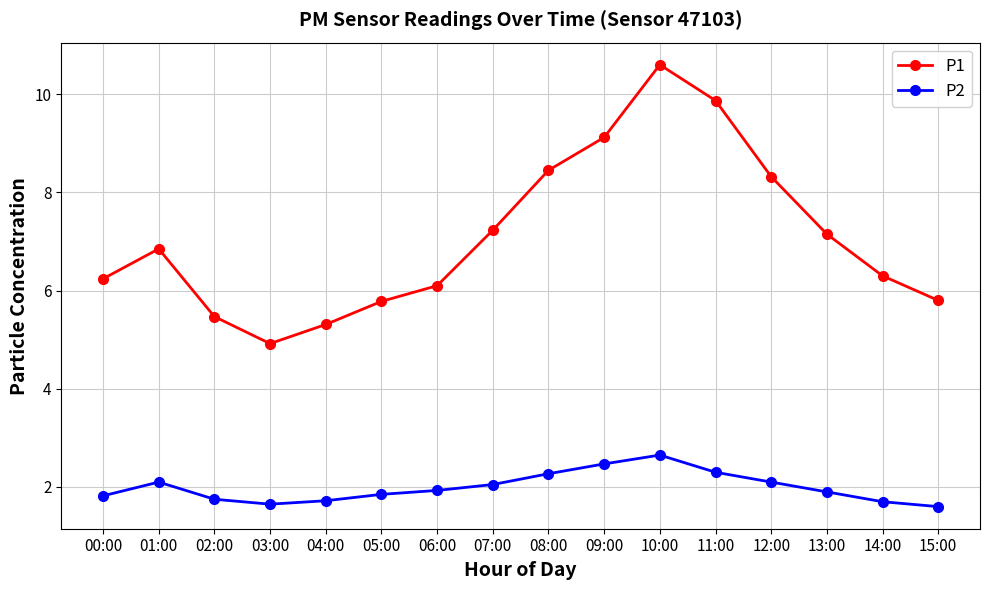

Which series has the largest range (max minus min)?

P1